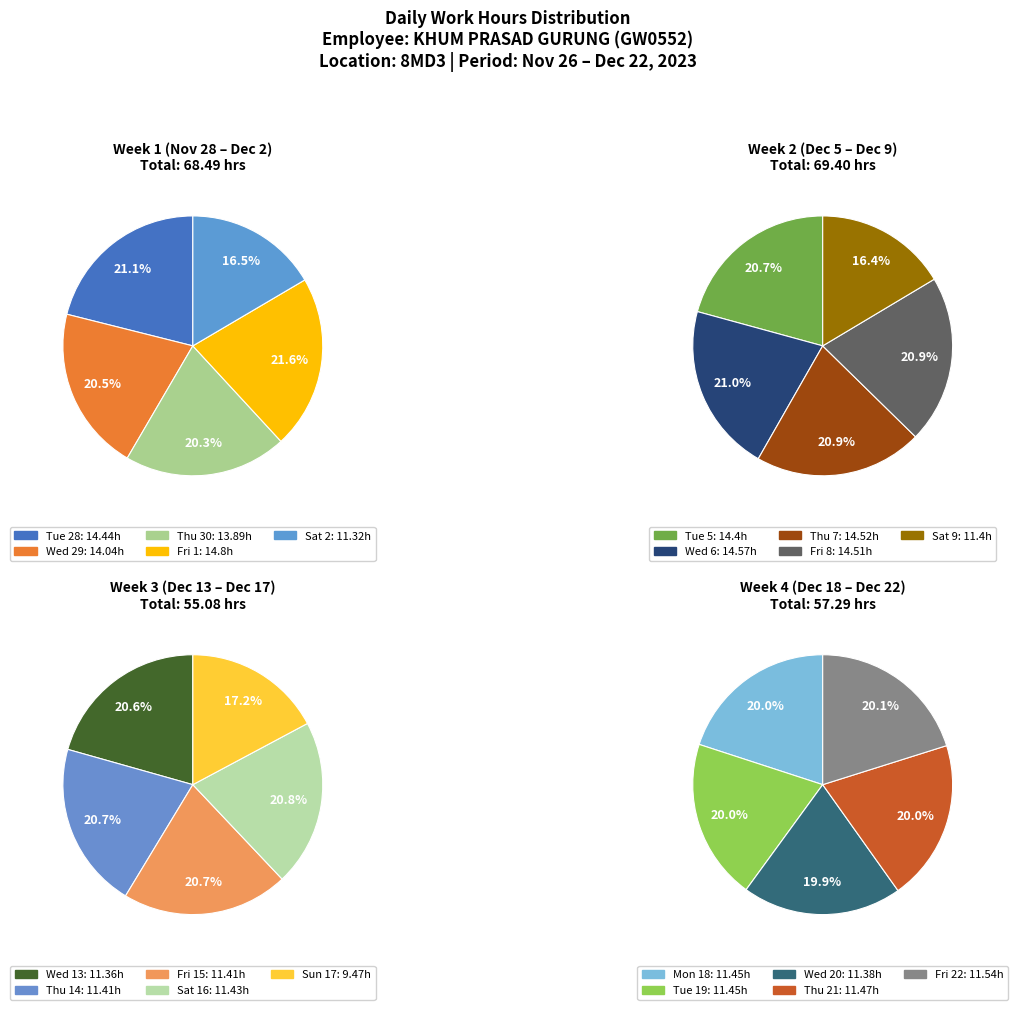

What percentage do Tue 19 and Thu 7 together represent?

10.4%